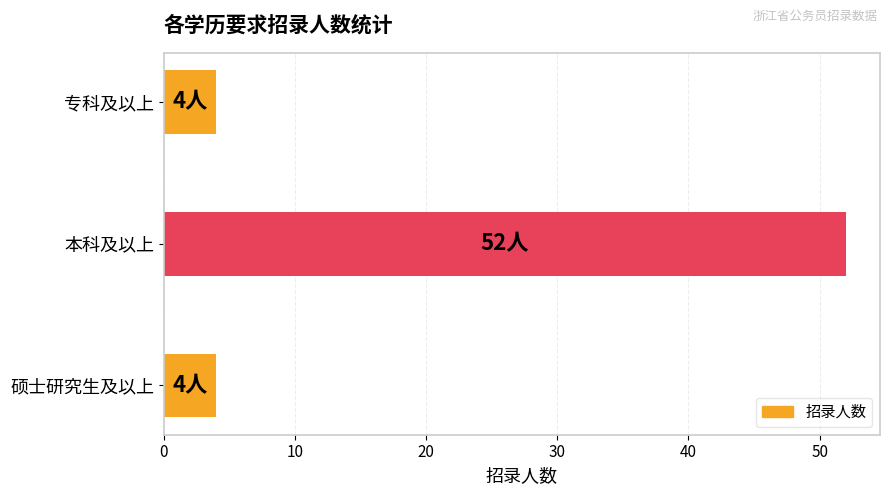

Are the bars horizontal?

Yes